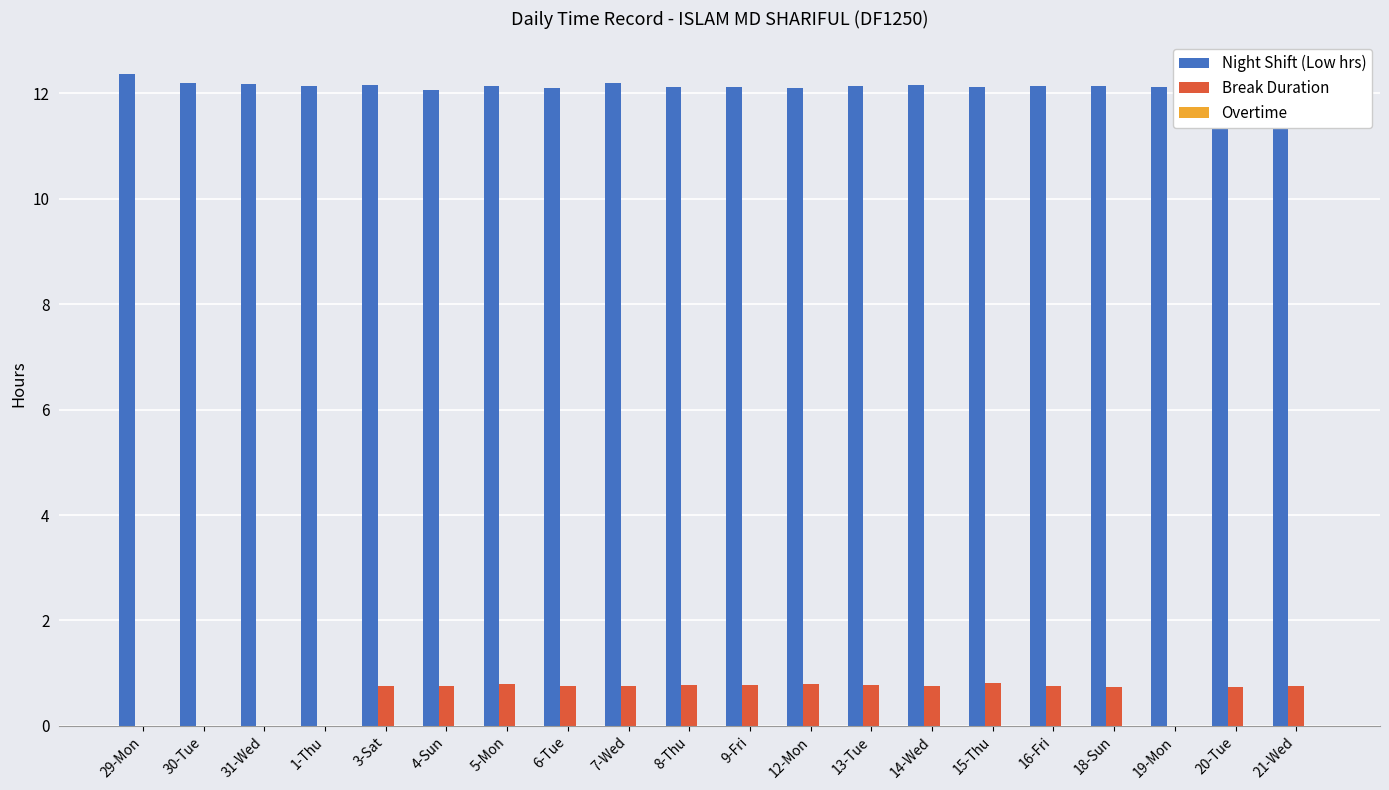

Are the bars horizontal?

No